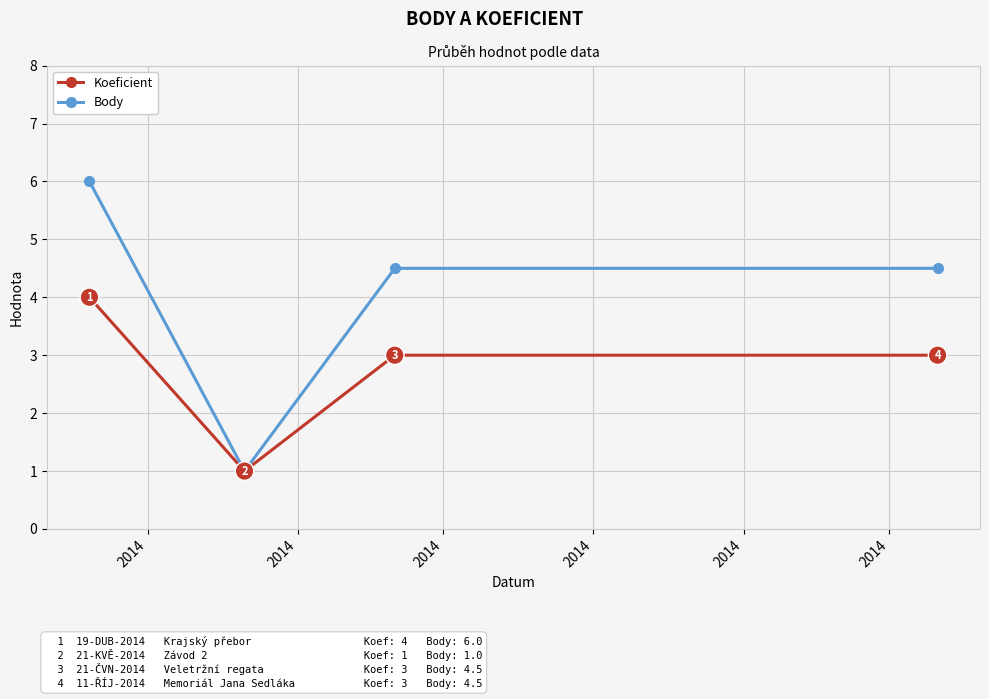

Which series has the largest total across all categories?

Body